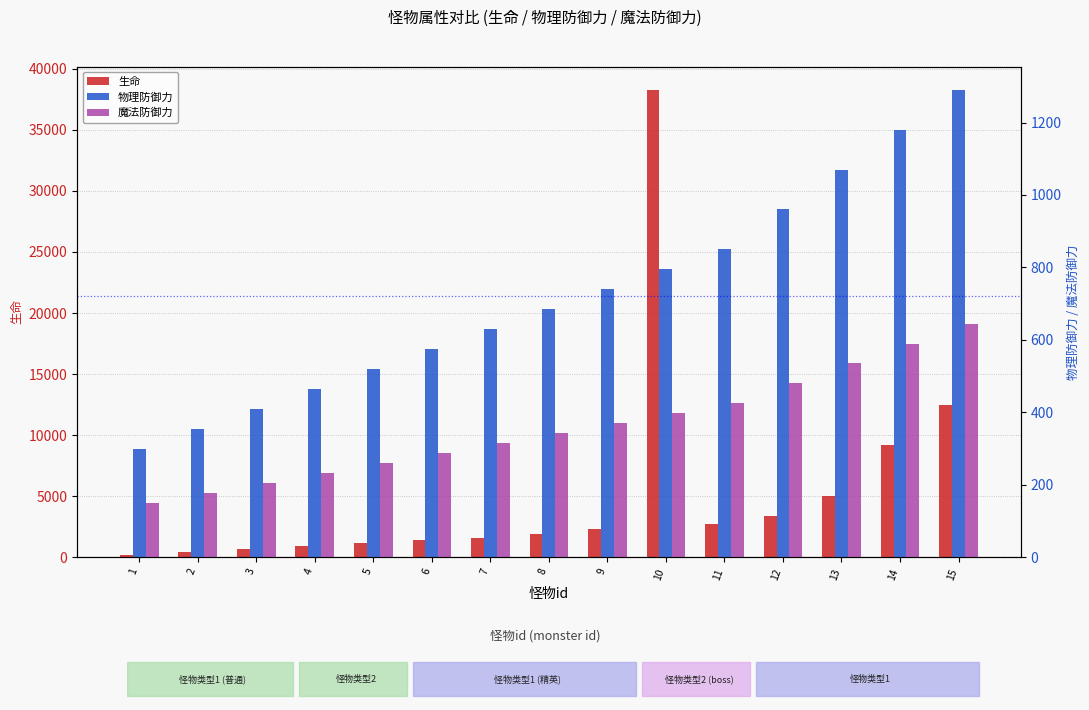

How many data points does each series have?

15